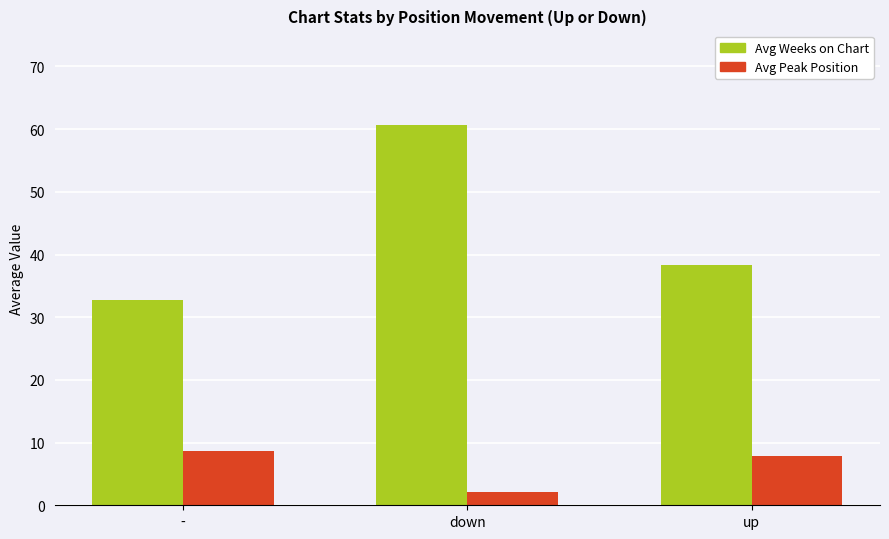

What is the sum of all Avg Weeks on Chart values?

131.8